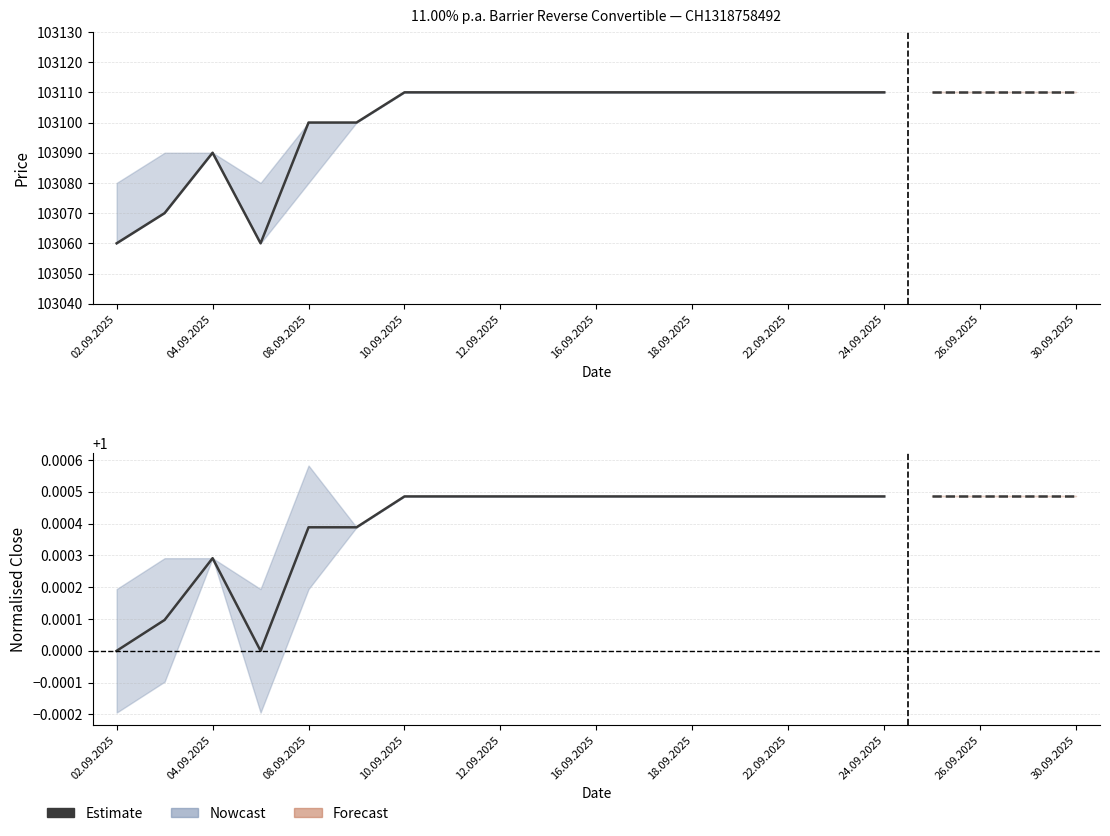

Which has a higher value, 10.09.2025 or 24.09.2025?

10.09.2025